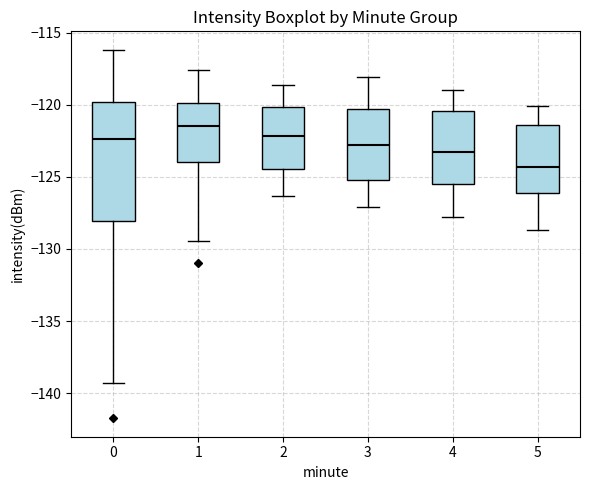

Which box is the tallest, from its lower edge to its upper edge?

0